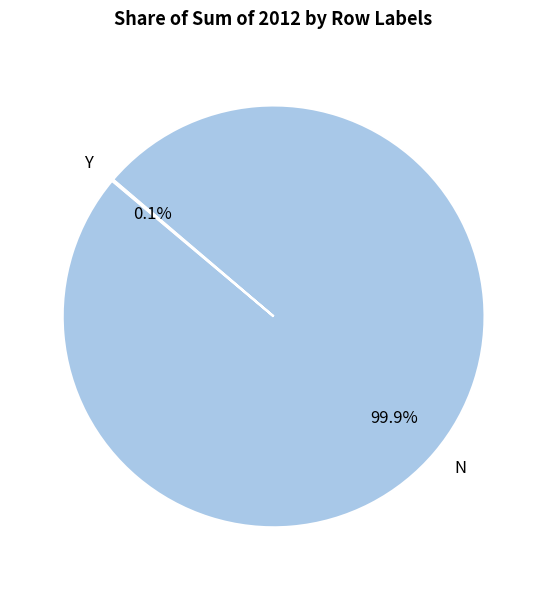

To the nearest percent, what is the difference between the largest and smallest slice percentages?

100%